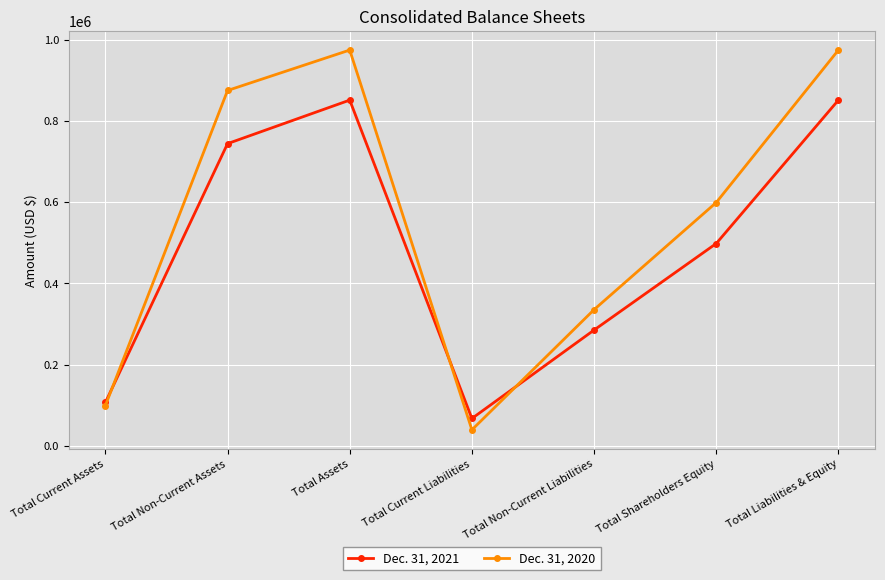

The value of Dec. 31, 2021 at Total Non-Current Liabilities is 285284. True or false?

True